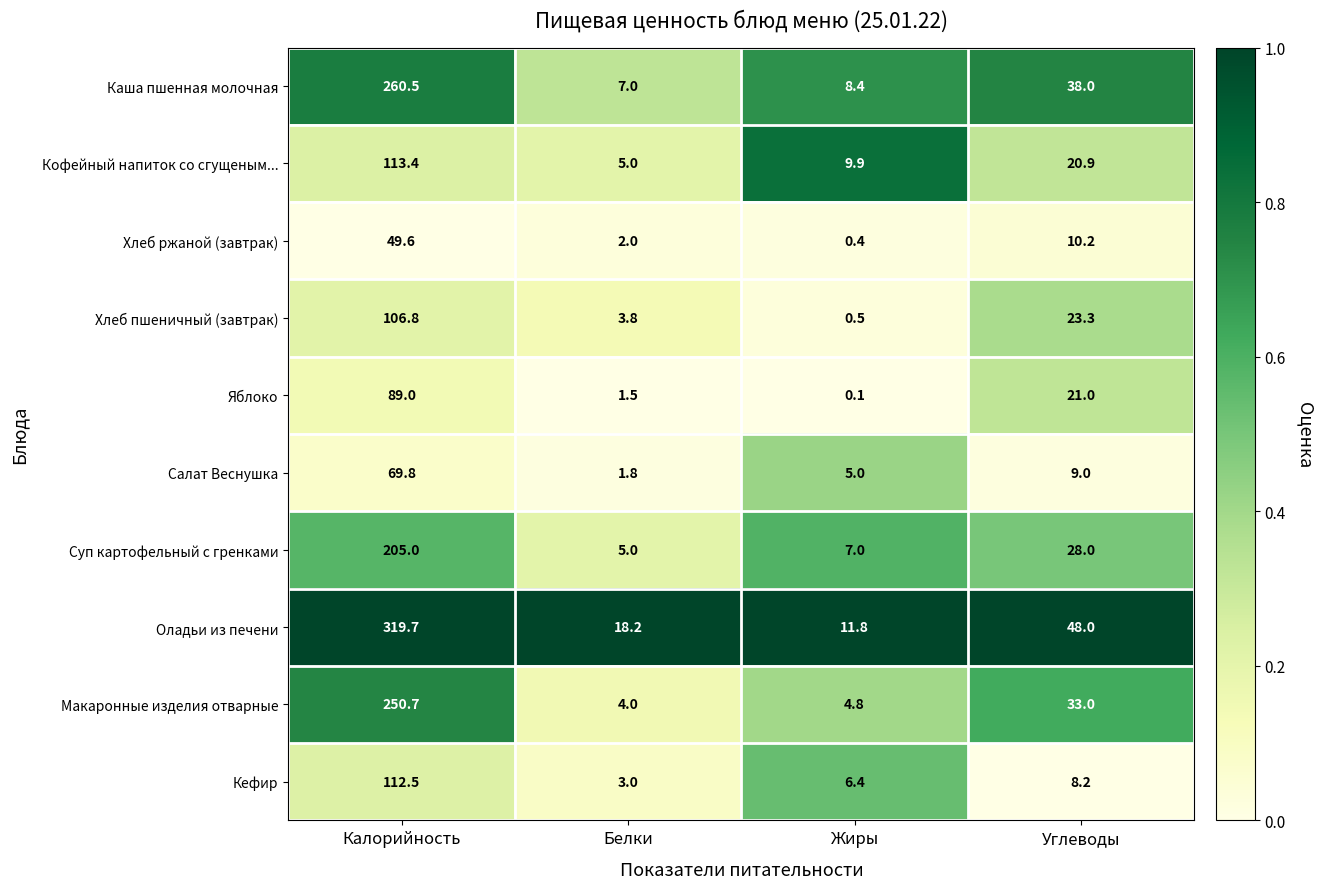

Where does the Макаронные изделия отварные series first go above 33?

Калорийность